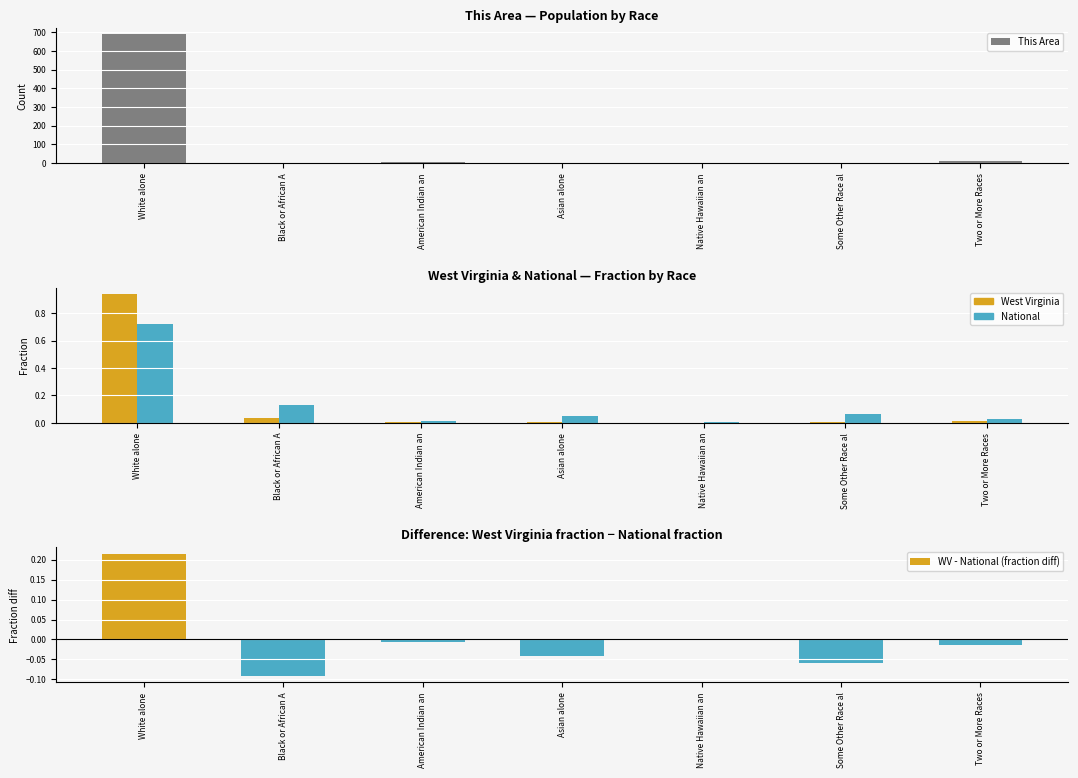

Which series has the largest total across all categories?

This Area